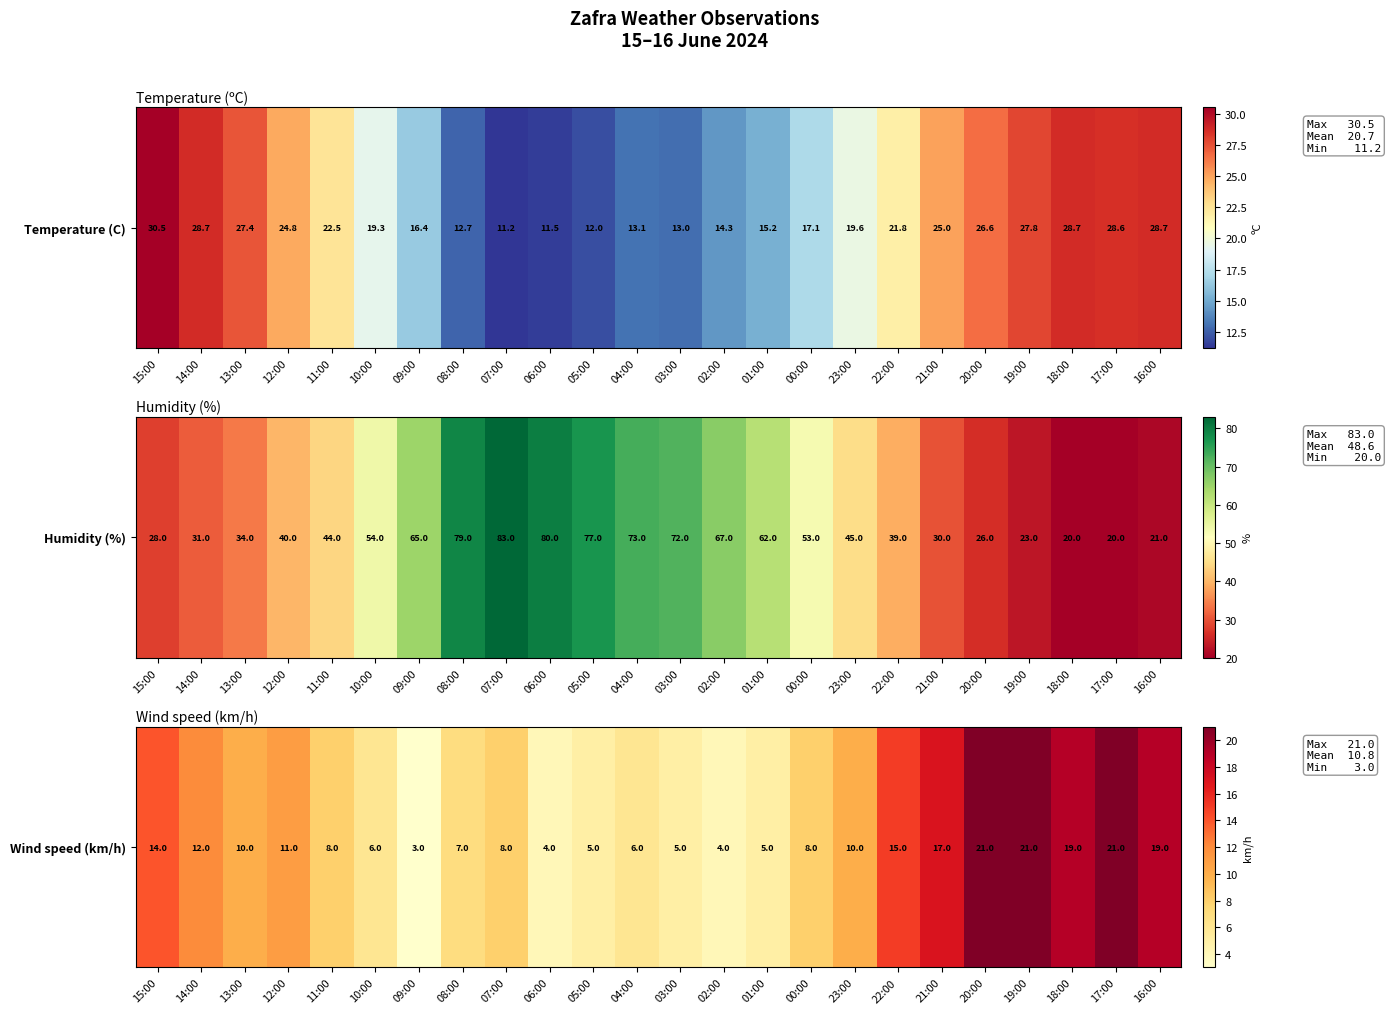

The value at 09:00 is 4. True or false?

False